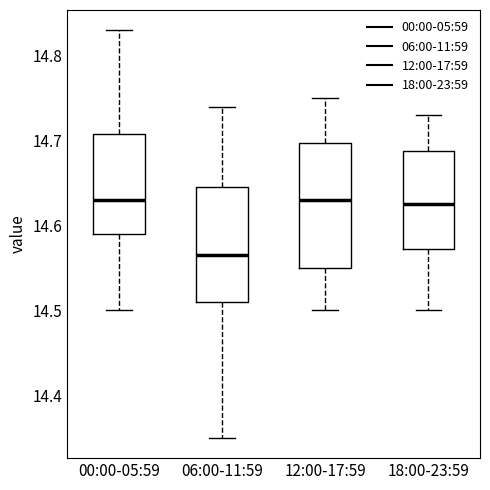

Reading left to right, transcribe this box plot: for each box, give where its median line is, the range the box spans, and where its two whiskers end, as read against the y-axis. The values are not printed on the chart, so give them approximately, as read against the axis.

00:00-05:59: median 14.63, box 14.59 to 14.71, whiskers 14.50 to 14.83
06:00-11:59: median 14.57, box 14.51 to 14.65, whiskers 14.35 to 14.74
12:00-17:59: median 14.63, box 14.55 to 14.70, whiskers 14.50 to 14.75
18:00-23:59: median 14.63, box 14.57 to 14.69, whiskers 14.50 to 14.73